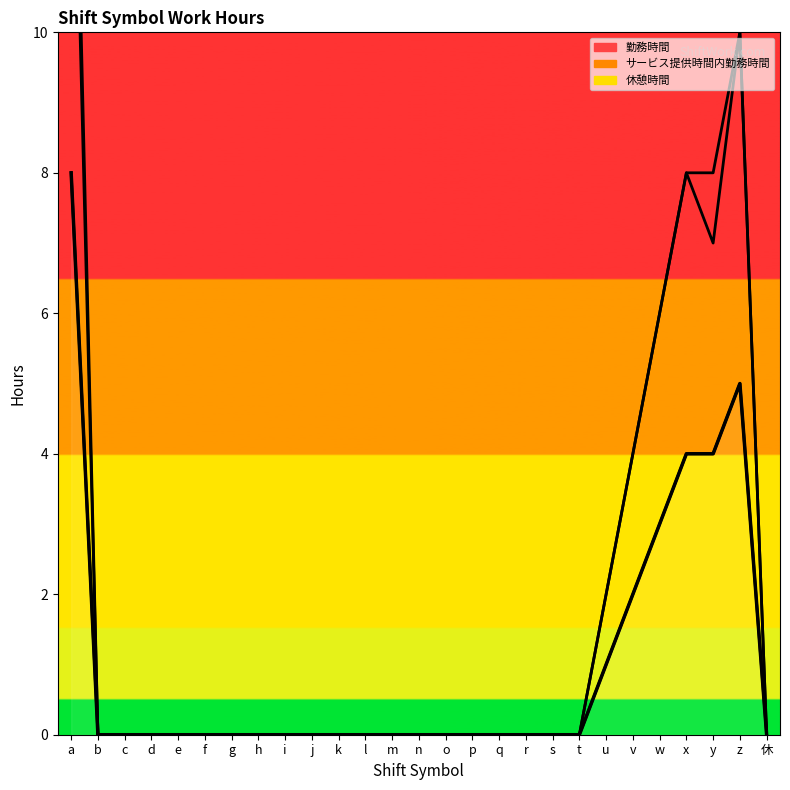

The value at c is 0. True or false?

True